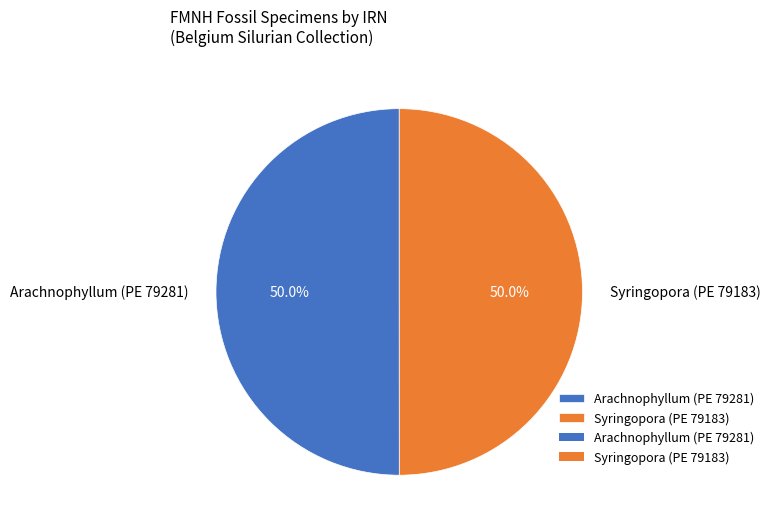

Approximately how many times larger is the value at Syringopora (PE 79183) compared to Arachnophyllum (PE 79281)?

1.0